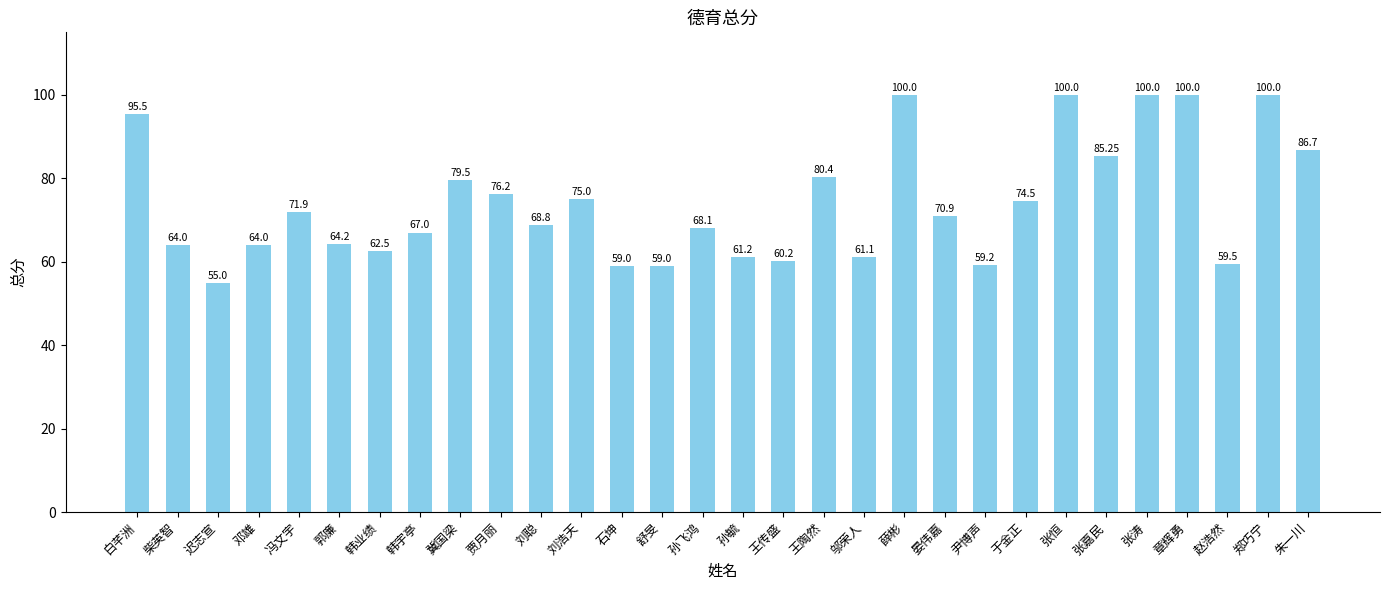

Which has a higher value, 邬荣人 or 贾月丽?

贾月丽